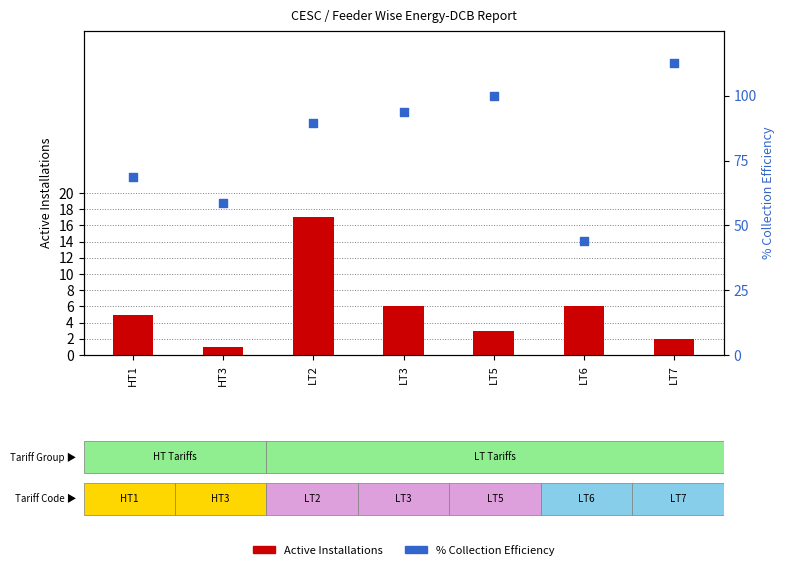

Which series contains the lowest Y value?

Active Installations